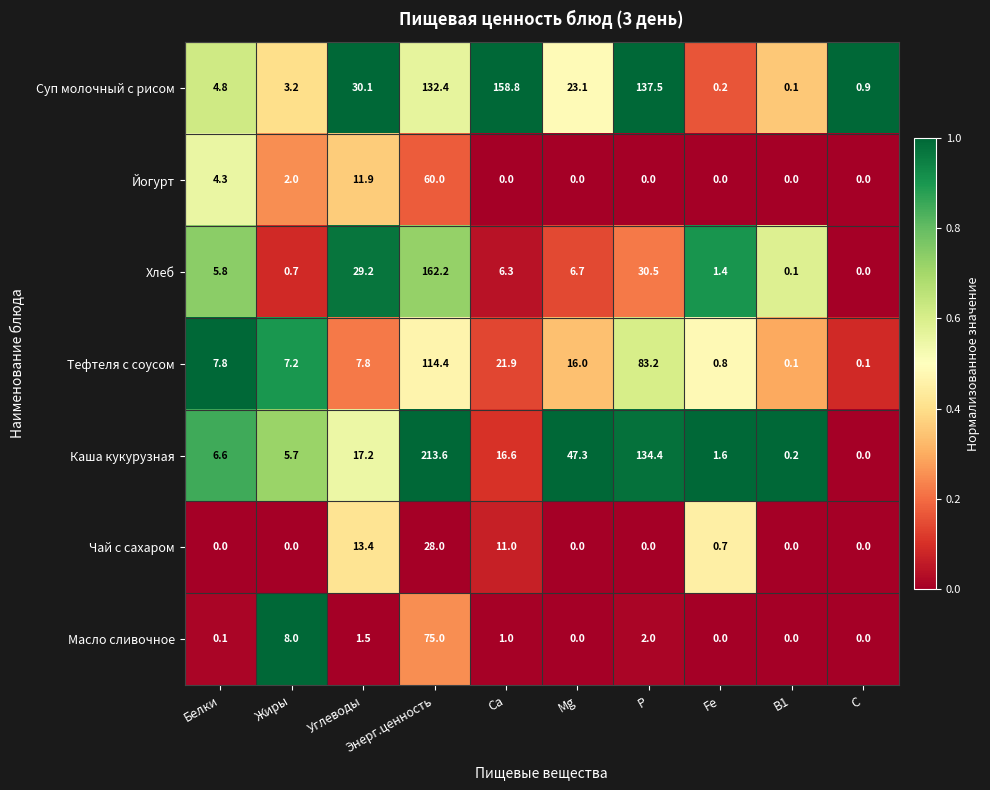

Between Fe and С, which series saw the biggest shift?

Каша кукурузная